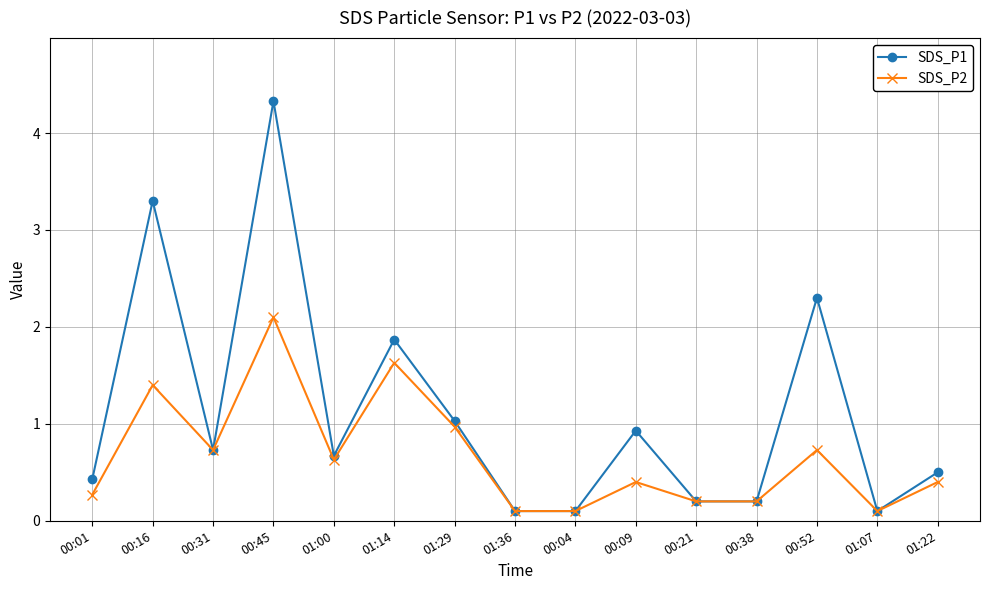

What is the highest value of the SDS_P2 series?

2.1